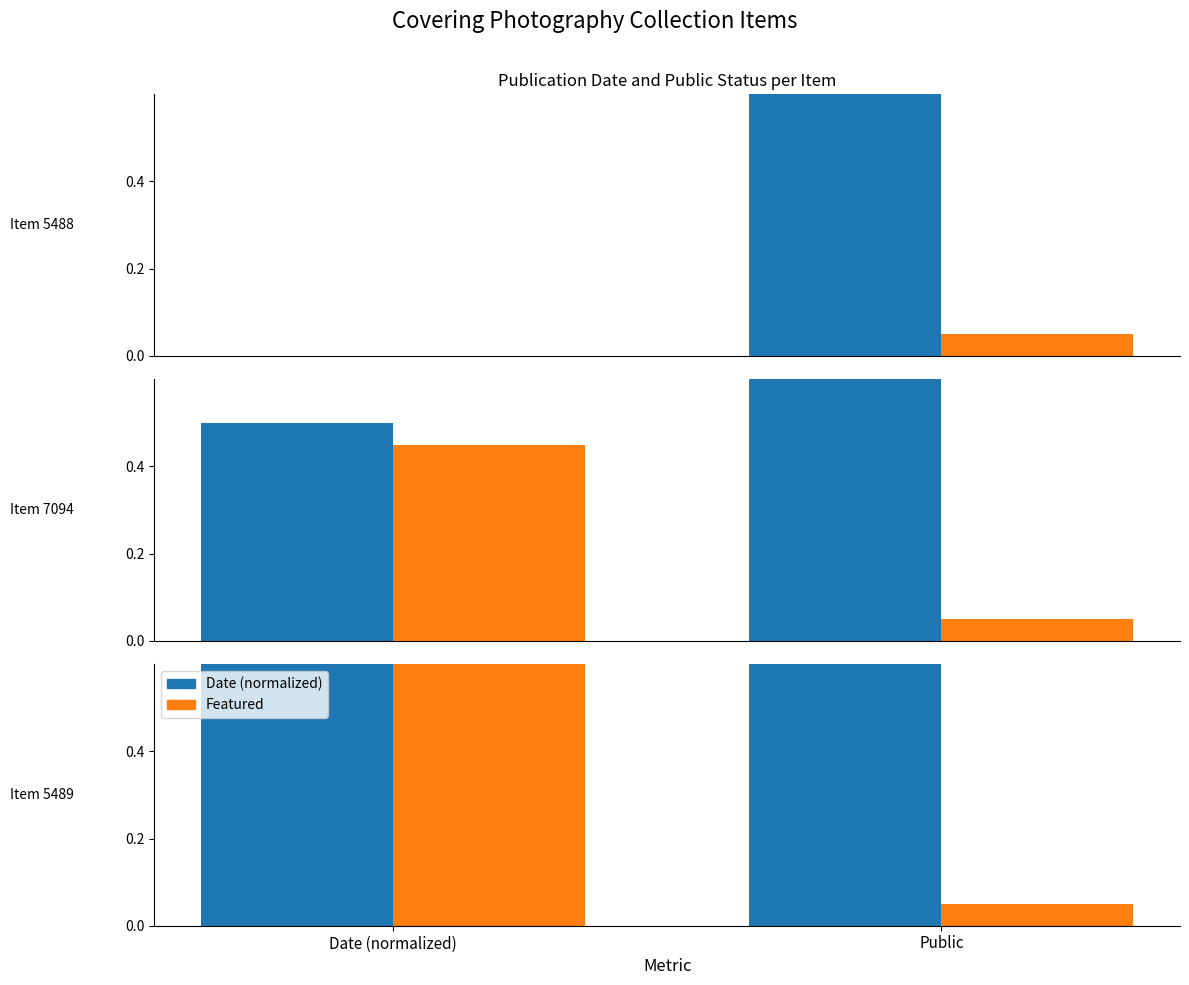

What is the average value of the Date (normalized) series?

0.9